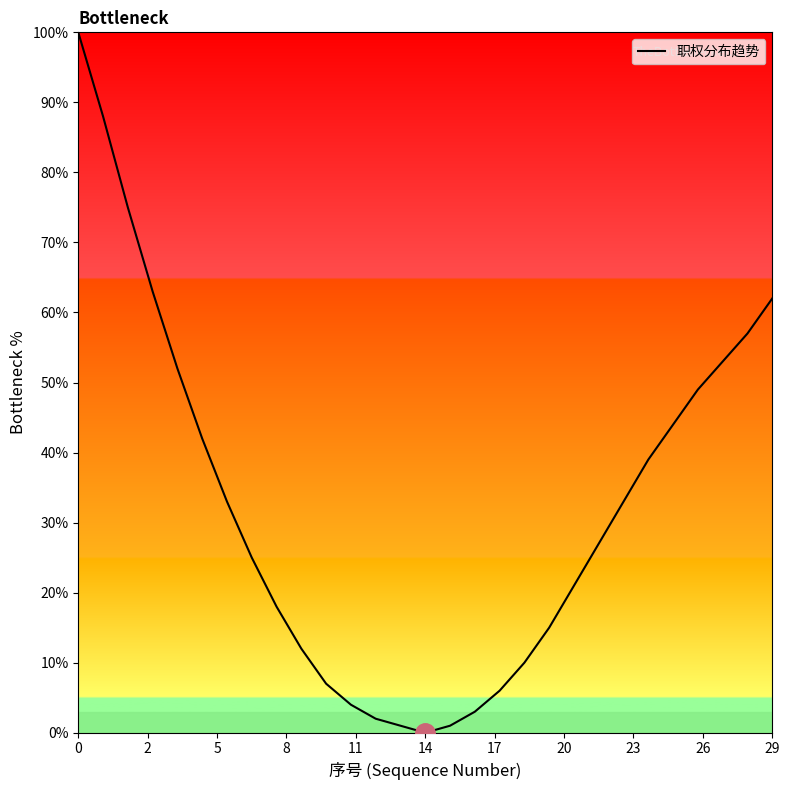

What is the difference between the maximum and minimum values?

100